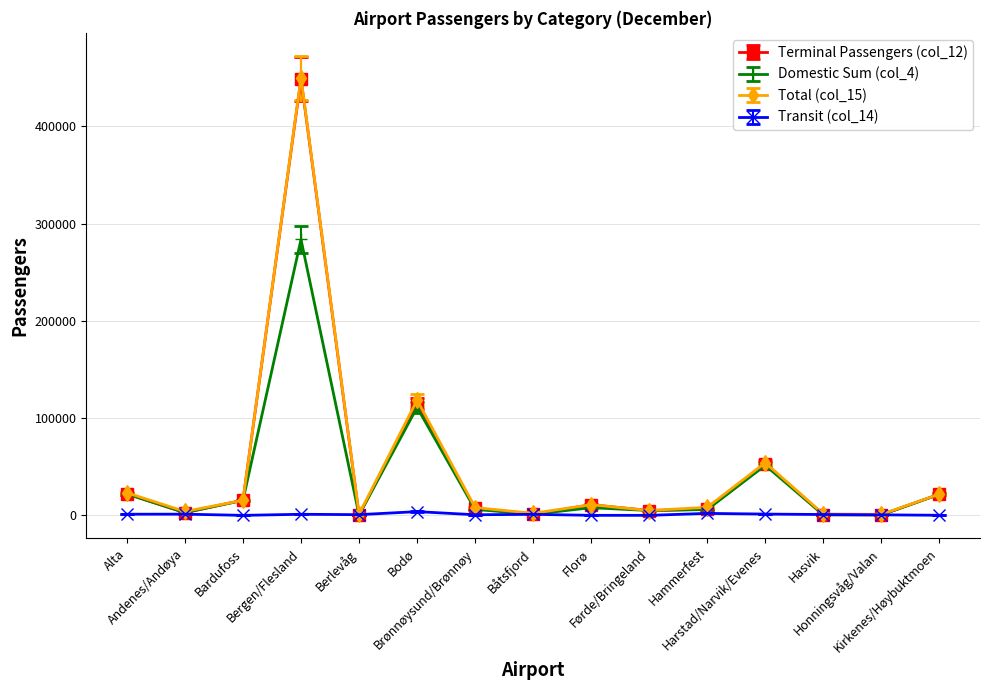

What is the maximum value shown in the chart?

450036